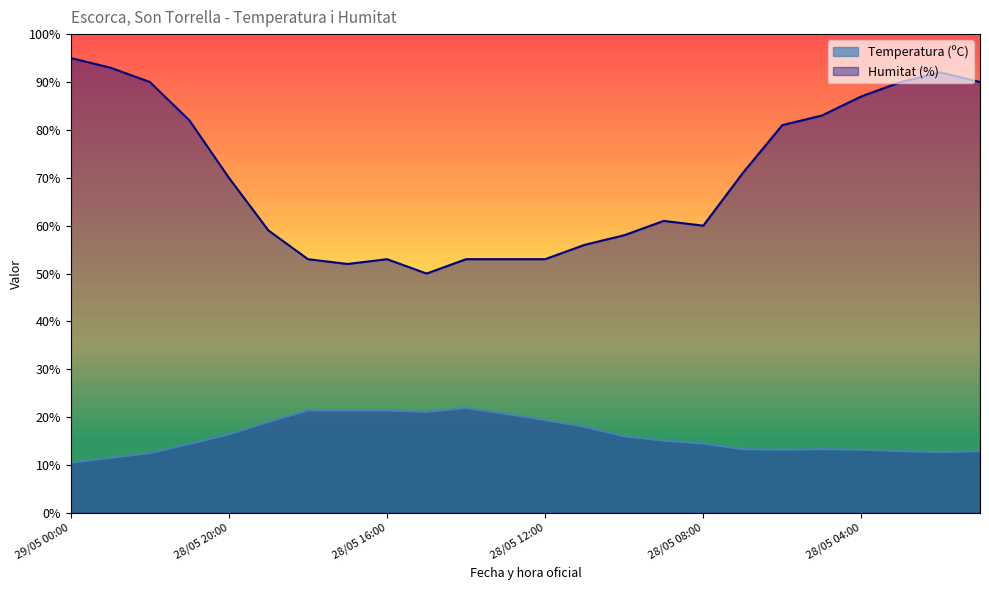

Which series has the largest range (max minus min)?

Humitat (%)